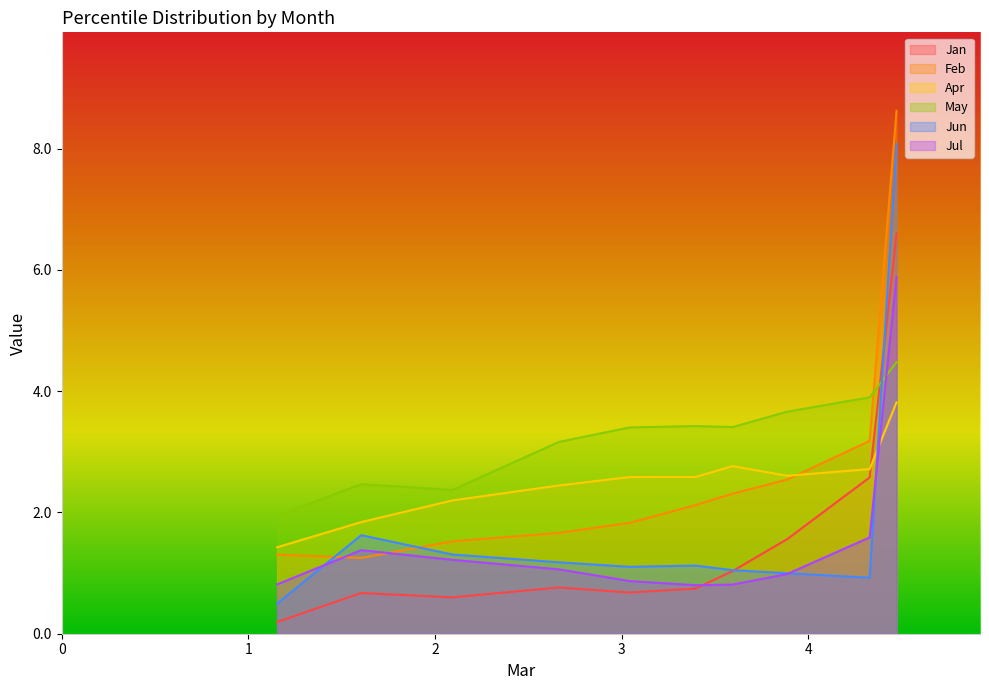

At how many categories does at least one series exceed 6?

1